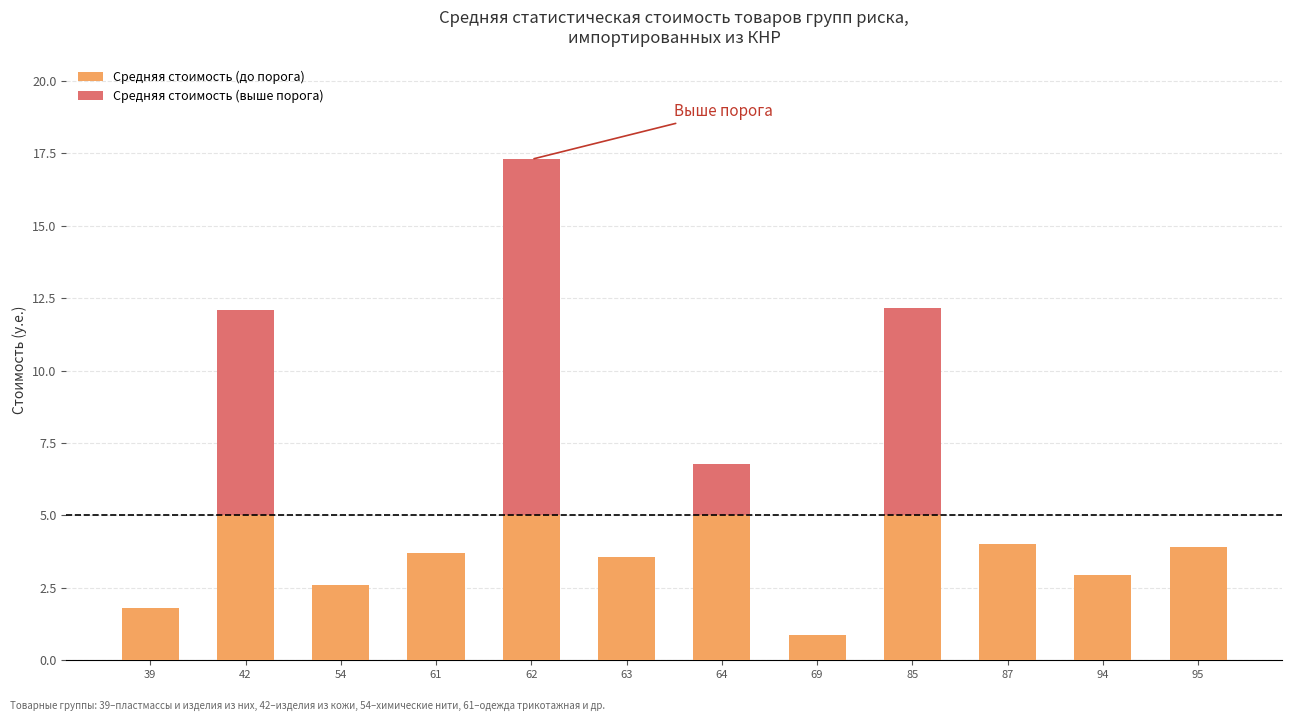

The Средняя стоимость (до порога) series shows 2.6 at 54. True or false?

True